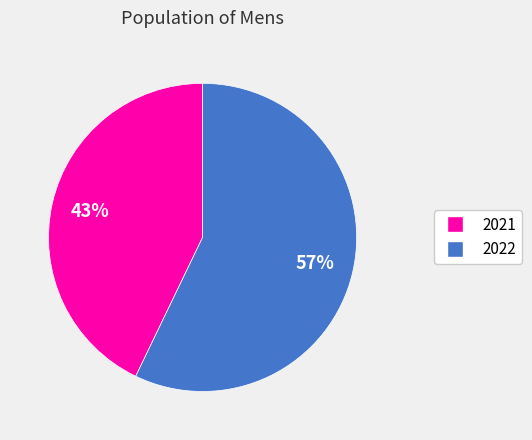

To the nearest percent, what portion does 2022 represent?

57%